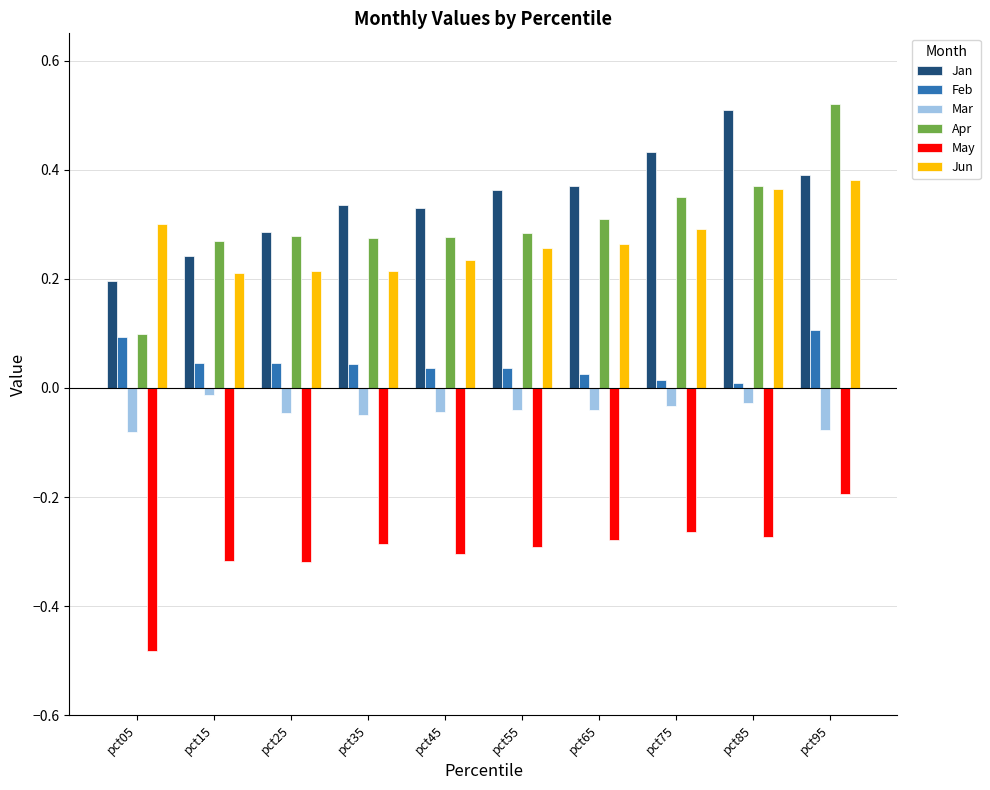

What is the sum of all May values?

-3.0